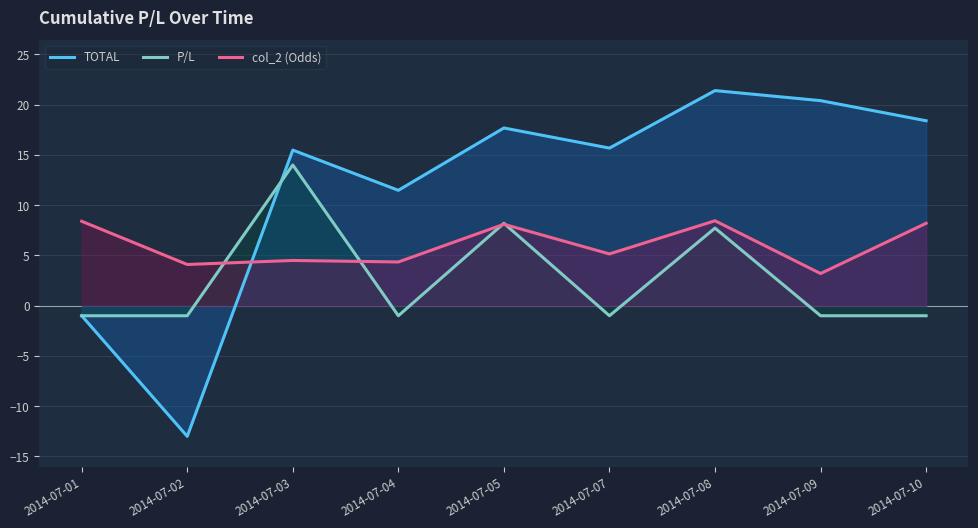

What is the total value across all series at 2014-07-09?

22.6